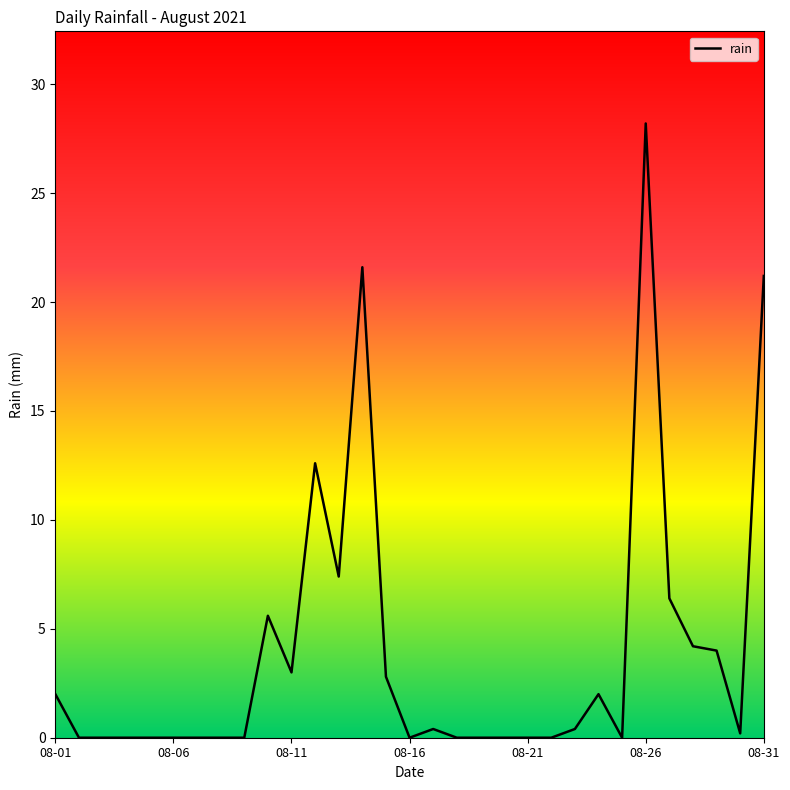

What is the difference between the maximum and minimum values?

28.2